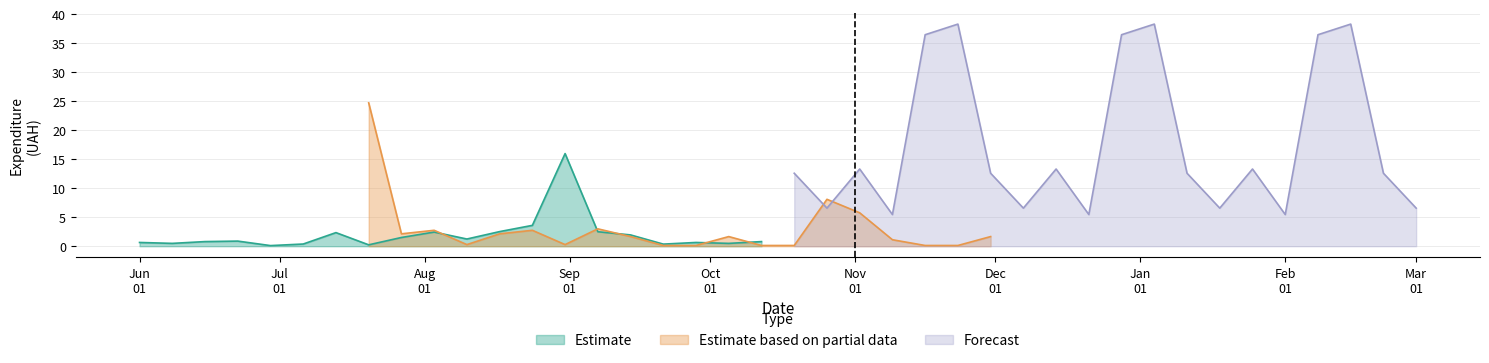

What is the maximum value shown in the chart?

38.3